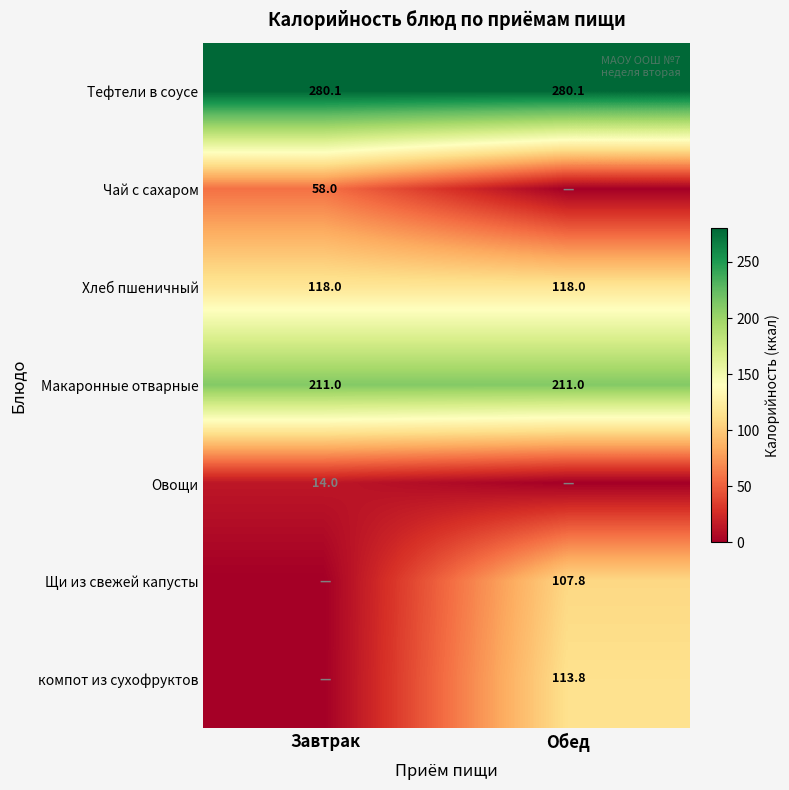

True or false: компот из сухофруктов has a value of 69.1 at Обед.

False